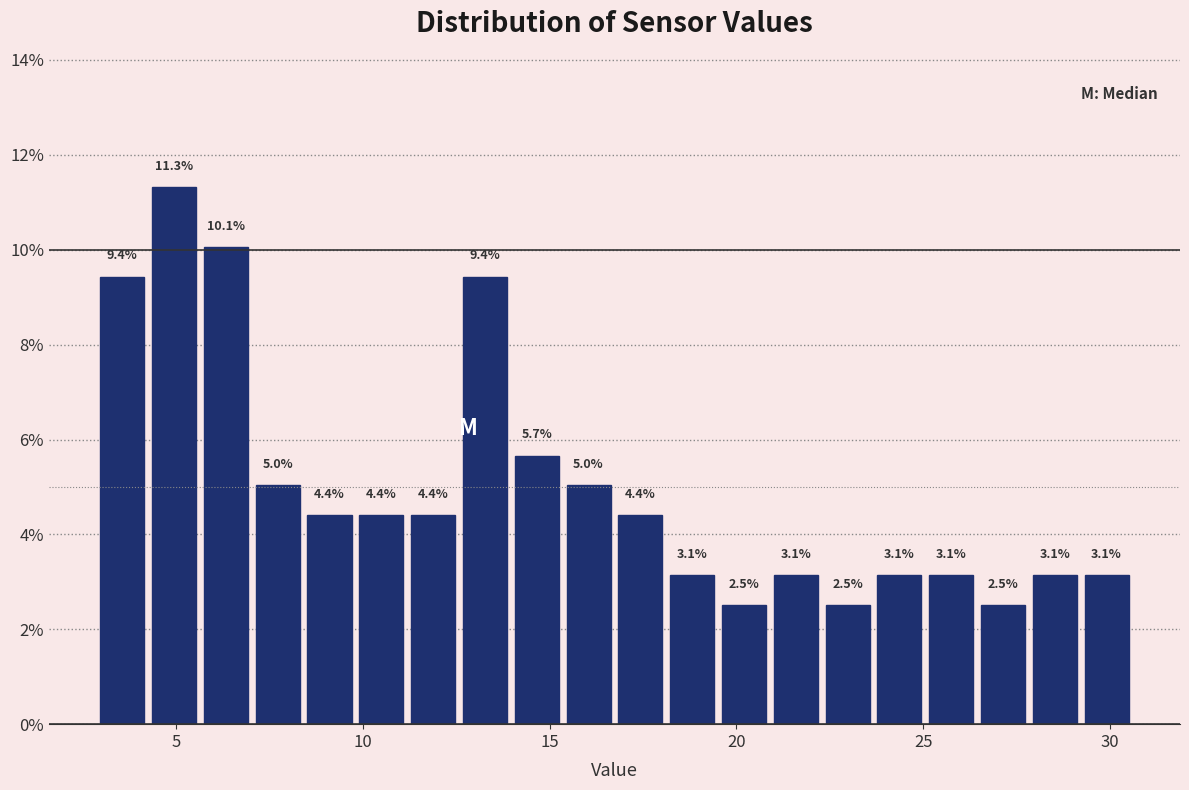

Around what value on the x-axis is the tallest bar? Give the approximate position of its centre, as read against the axis.

5.0